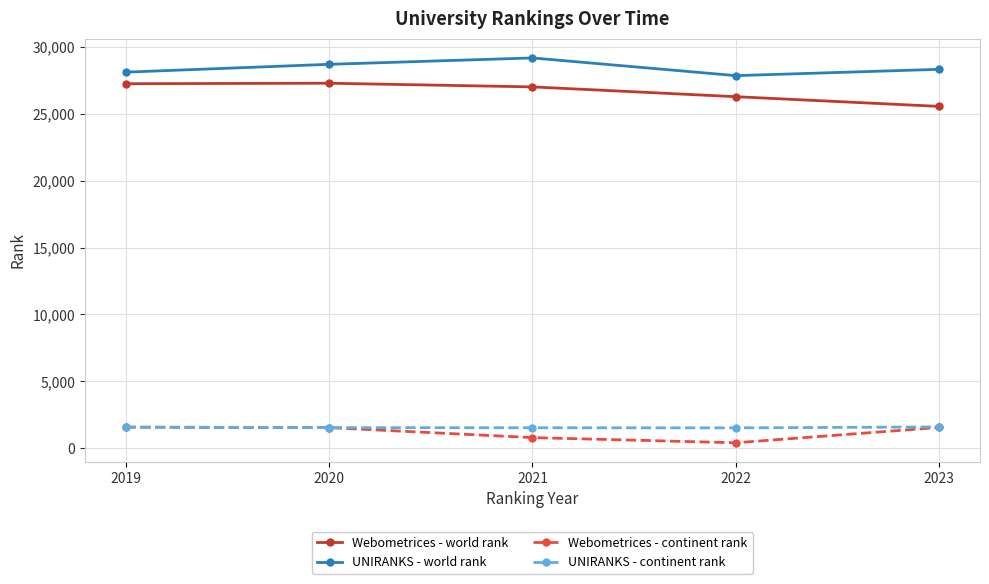

What is the sum of all UNIRANKS - continent rank values?

7759